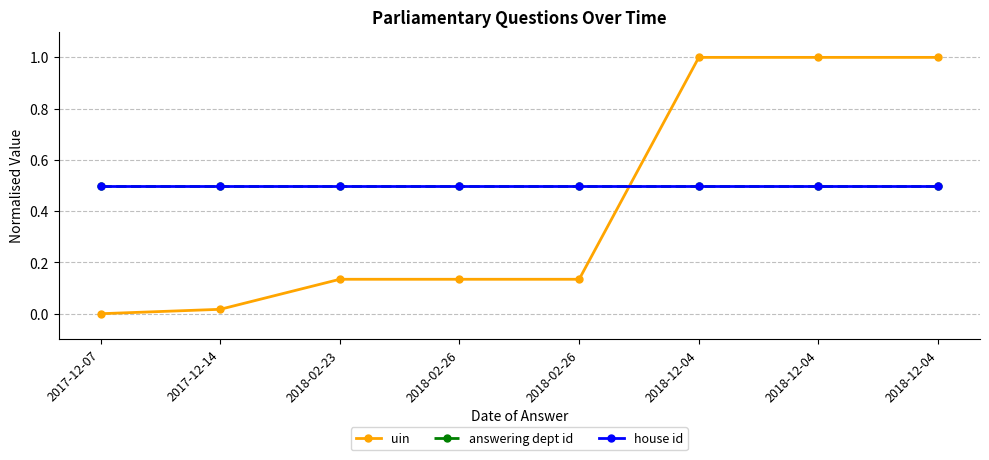

Rank the categories by house id value from lowest to highest.

2017-12-07, 2017-12-14, 2018-02-23, 2018-02-26, 2018-02-26, 2018-12-04, 2018-12-04, 2018-12-04